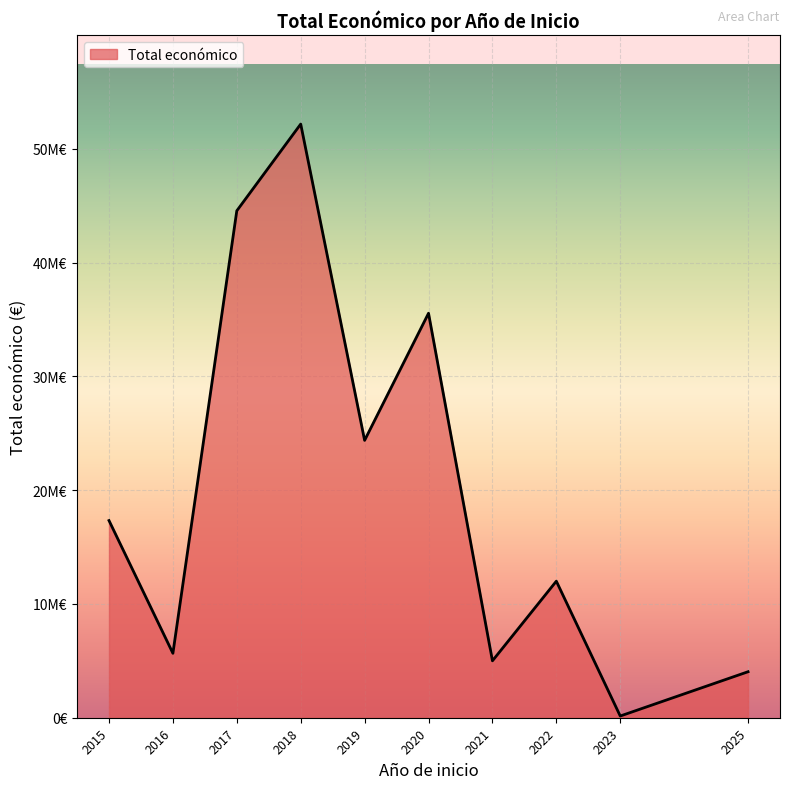

List the labels in order of value, smallest first.

2023, 2025, 2021, 2016, 2022, 2015, 2019, 2020, 2017, 2018